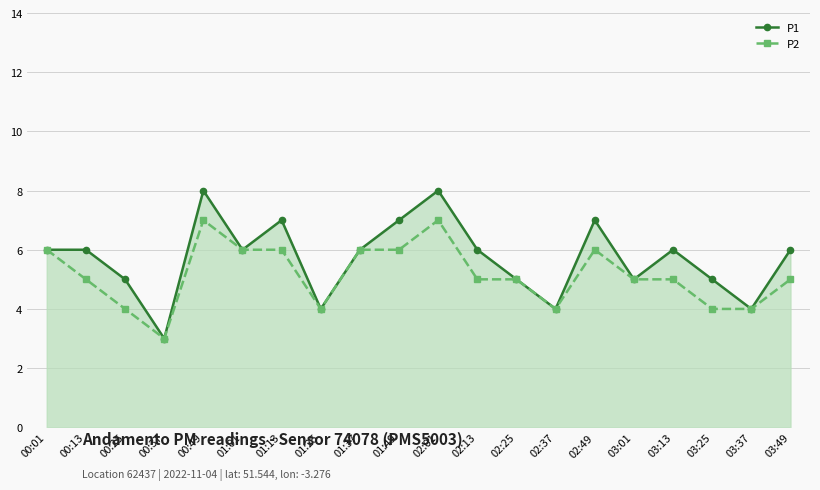

True or false: P1 has a value of 7 at 02:49.

True